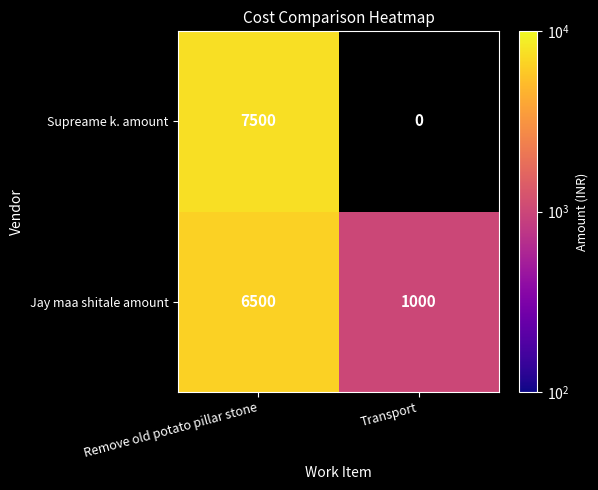

Is the value of Jay maa shitale amount at Transport greater than the value of Supreame k. amount at Remove old potato pillar stone?

No